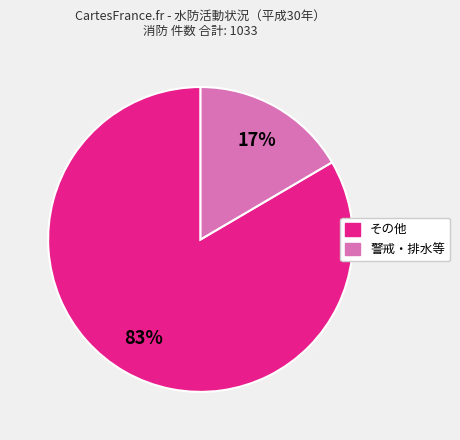

Does any single category account for the majority?

Yes